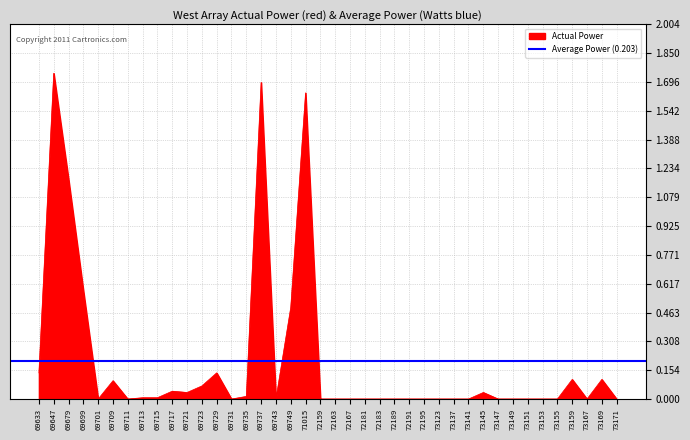

Which category has the lowest value across all series?

69701